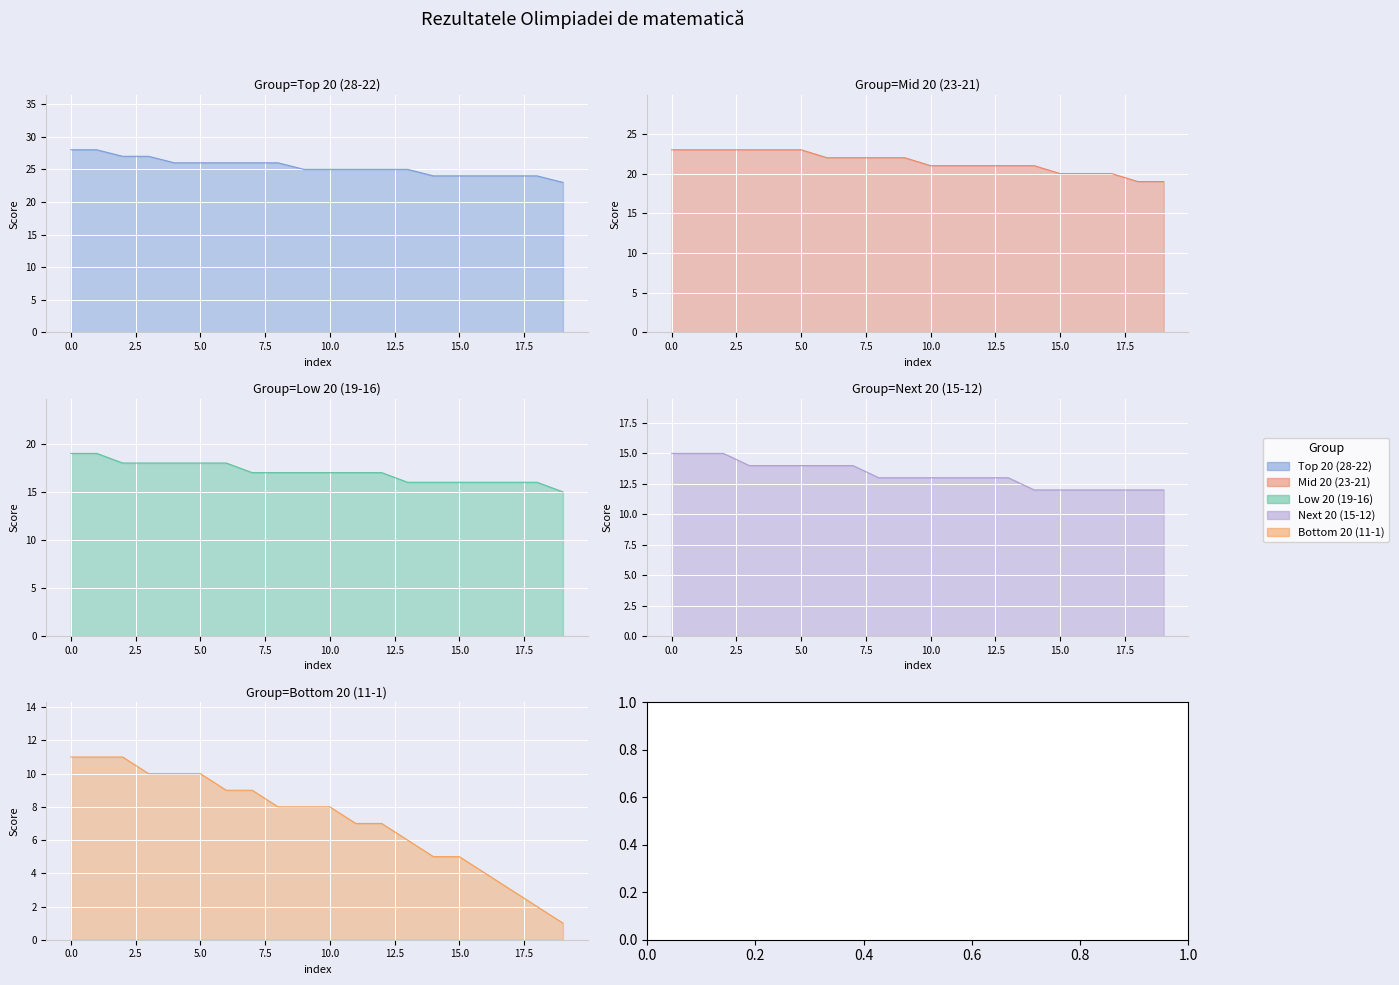

True or false: Mid 20 (23-21) and Top 20 (28-22) intersect in this chart.

False